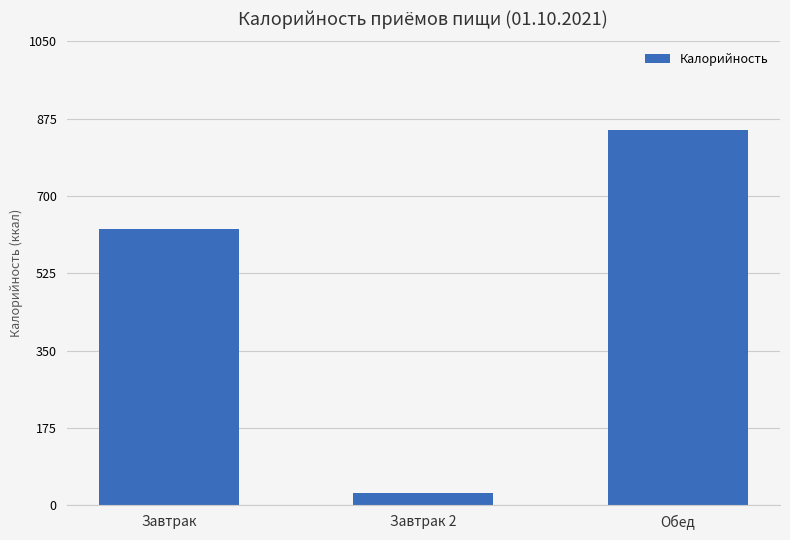

Count the number of data series in this chart.

1